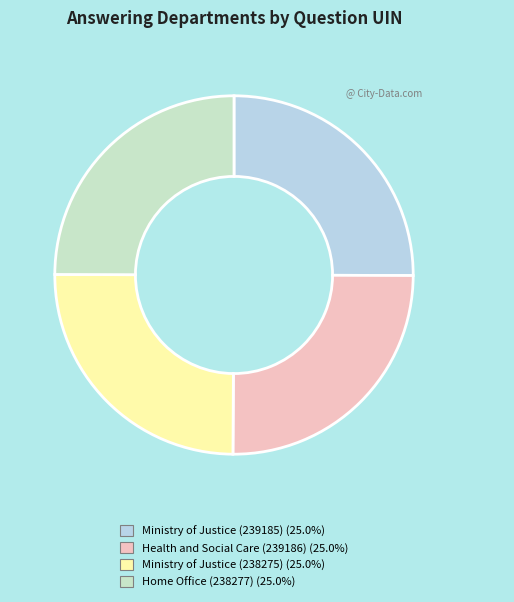

True or false: Home Office (238277) accounts for 25% of the total.

True